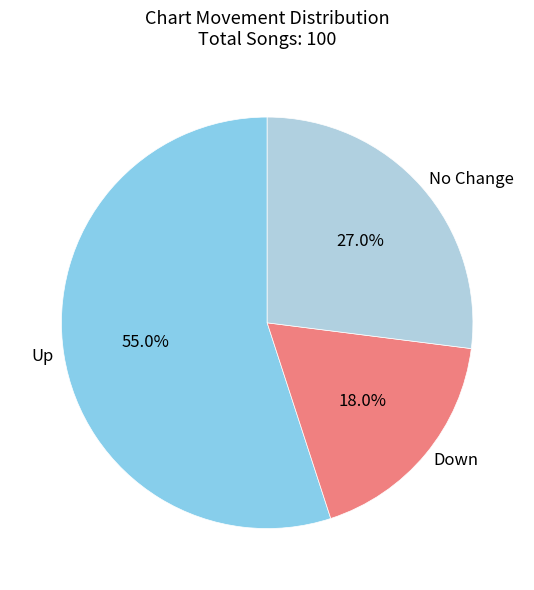

What is the majority slice?

Up